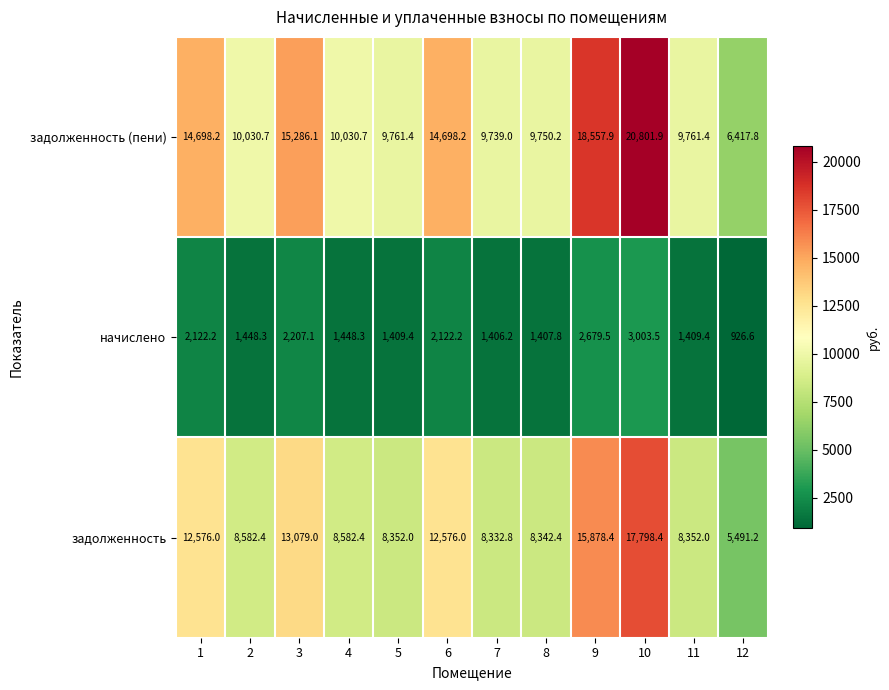

Which series changed the most between 9 and 11?

задолженность (пени)